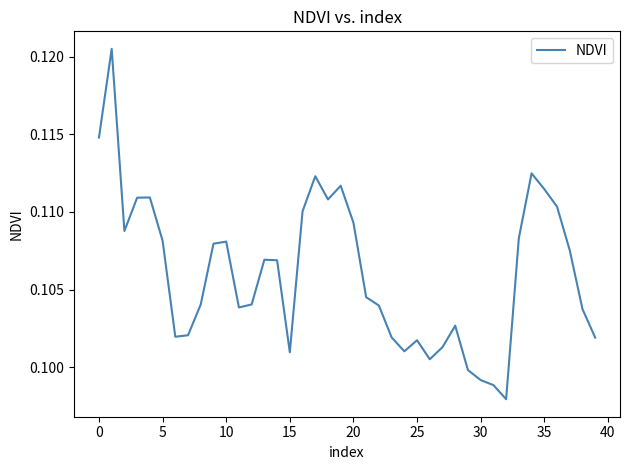

How many lines are shown in the chart?

1